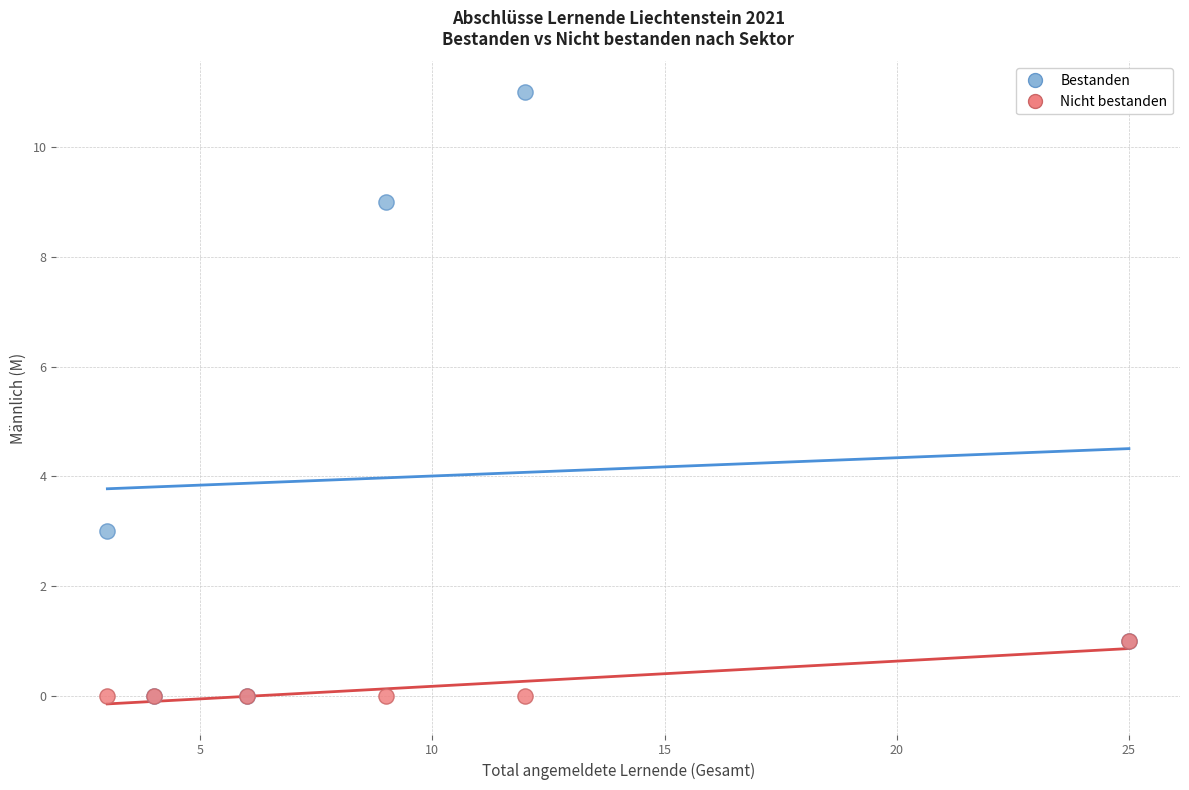

What are all the series names shown in the legend?

Bestanden, Nicht bestanden